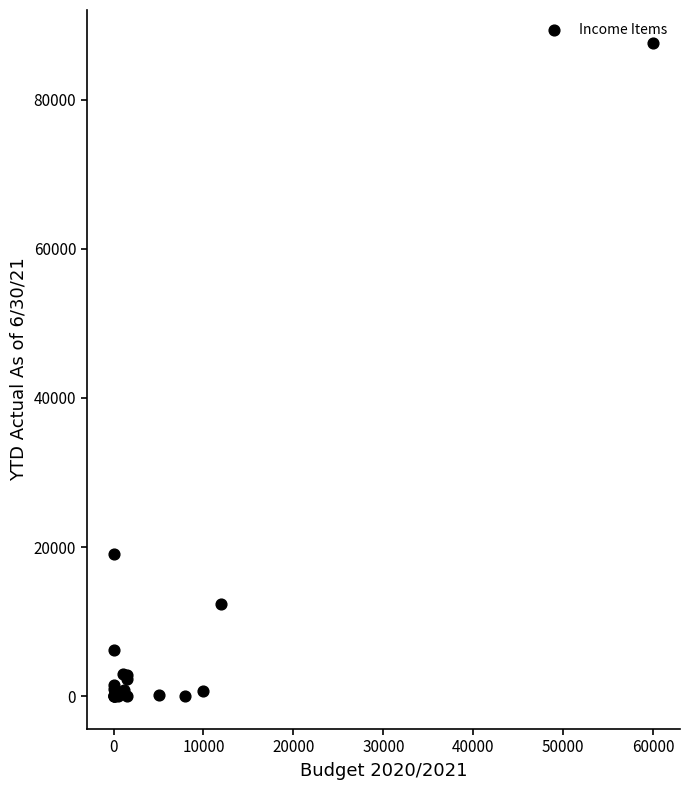

What Y value in the scatter plot is closest to 43816?

19150.0